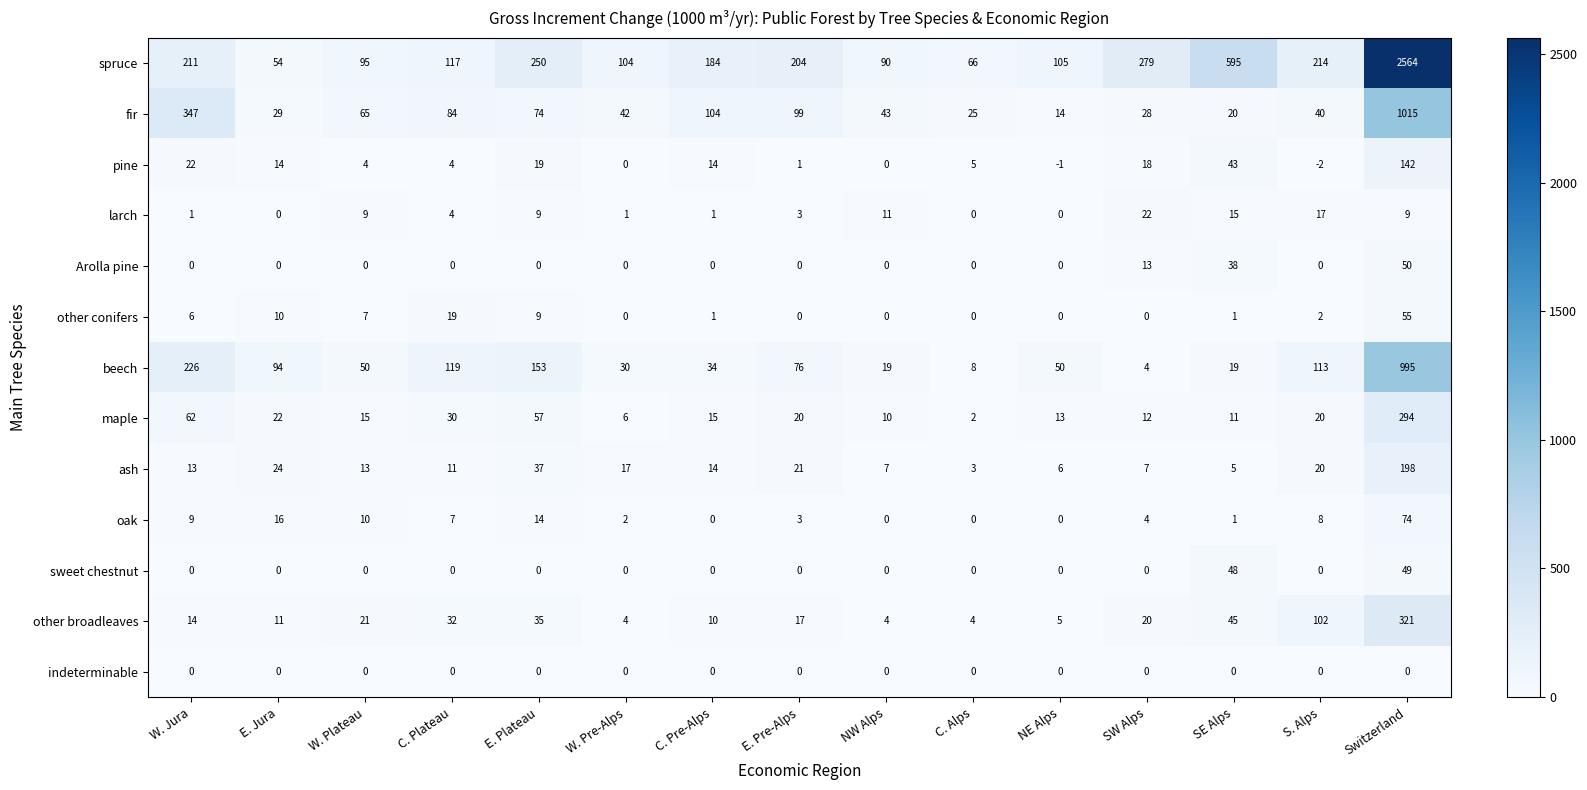

What is the difference between the second highest and minimum values in the ash series?

34